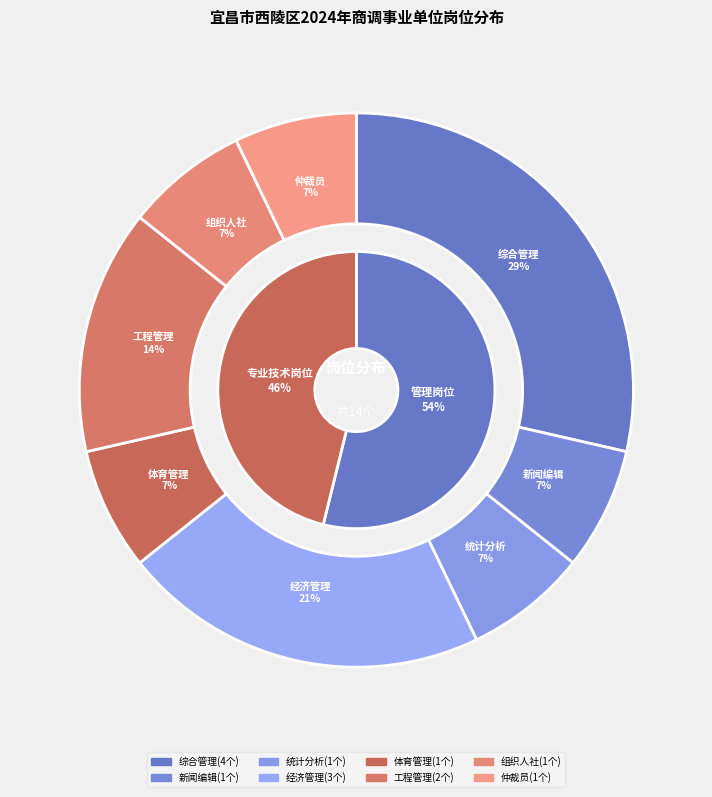

Approximately how many times larger is the value at 新闻编辑 compared to 仲裁员?

1.0